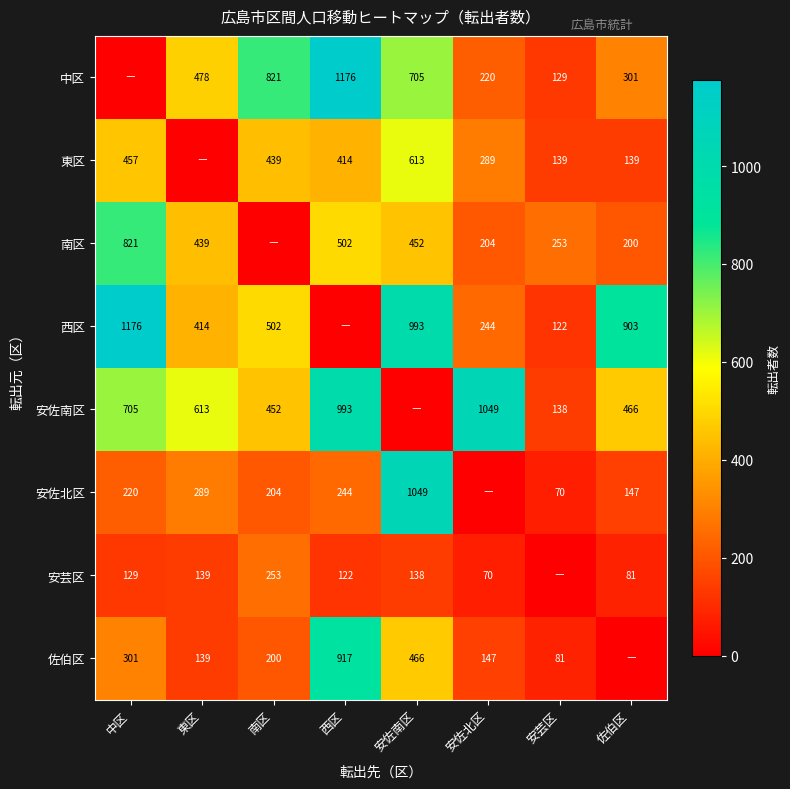

The 安佐北区 series shows 220 at 中区. True or false?

True